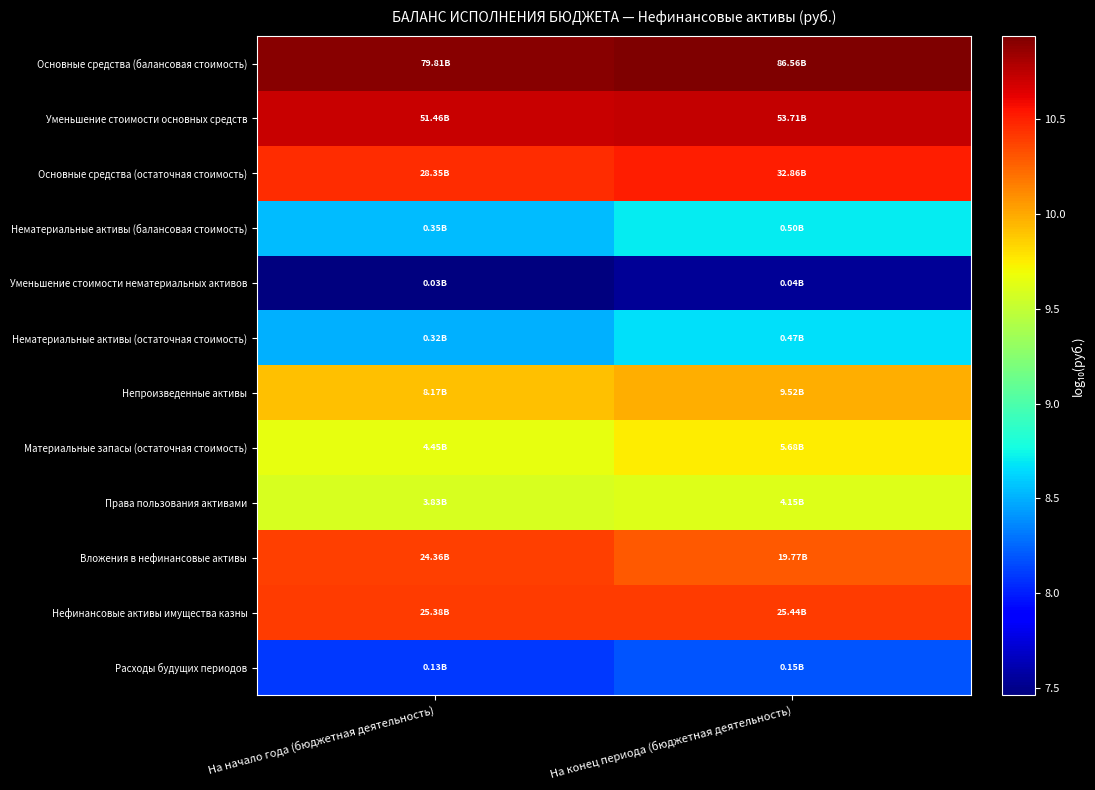

What is the spread (max minus min) of values at На конец периода (бюджетная деятельность)?

3.4